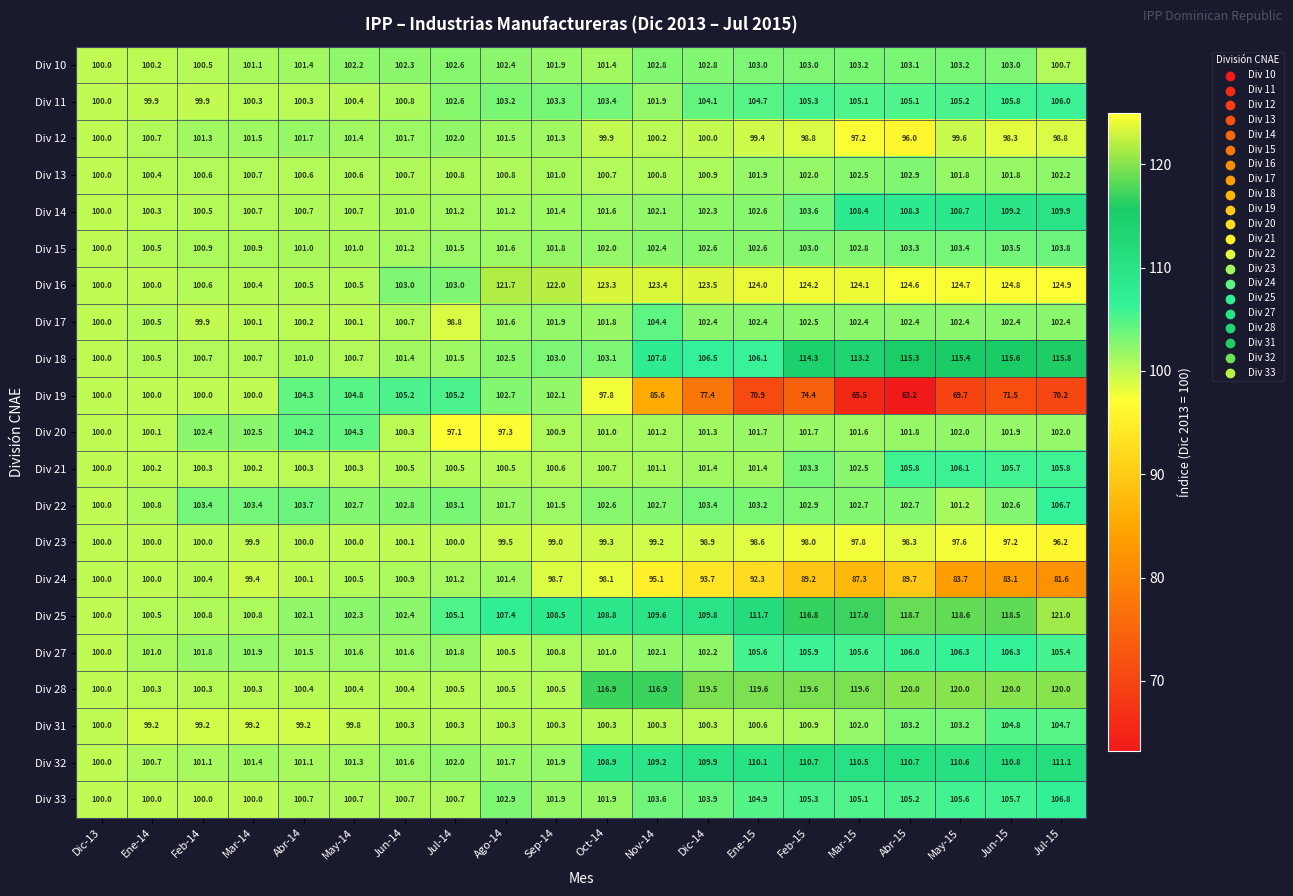

What is the greatest value displayed?

124.9